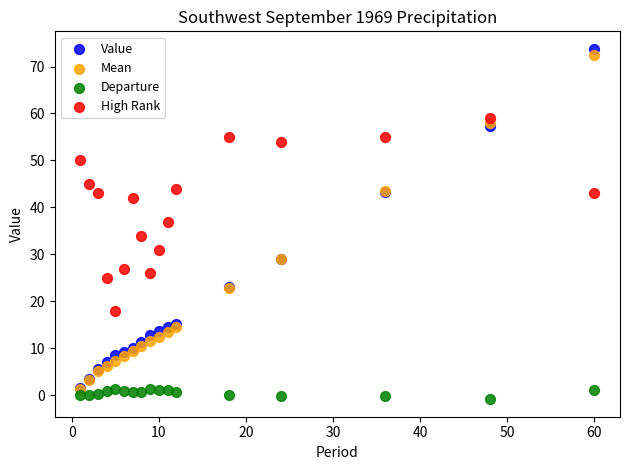

Which series contains the lowest Y value?

Departure